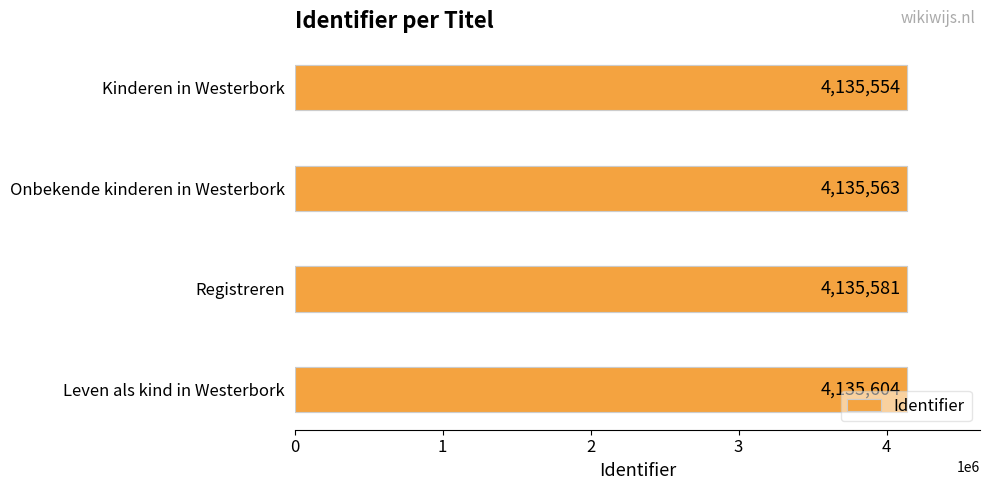

Count the values in the range 4135563 to 4135604.

3